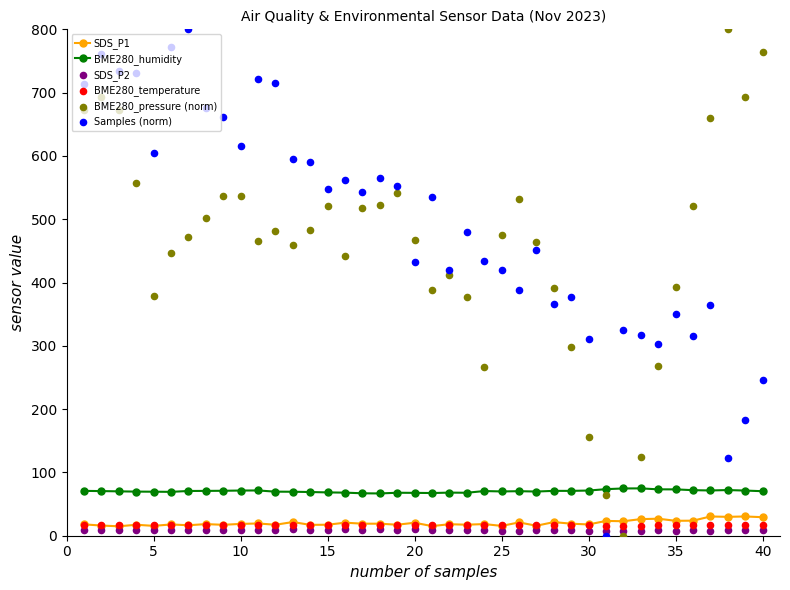

True or false: BME280_humidity has more than 0 interior local peaks.

True